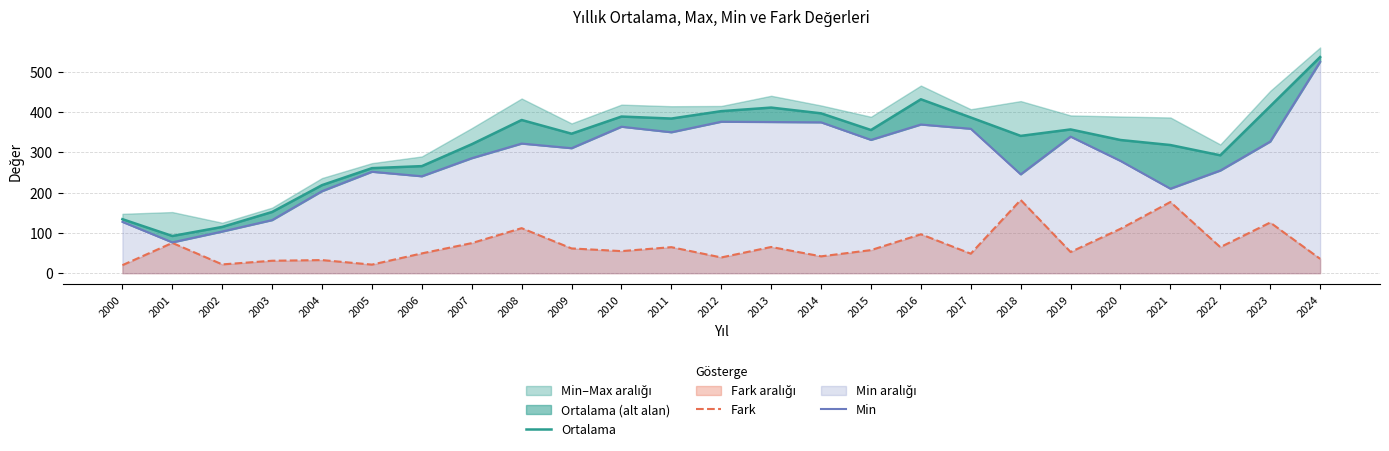

What is the sum of the Fark values at 2017 and 2003?

79.3